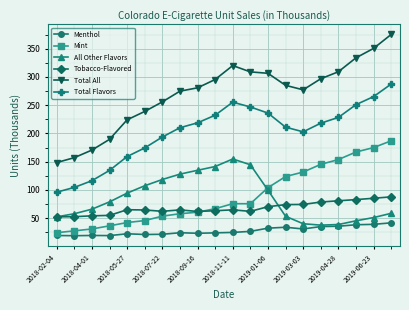

Does the chart have visible grid lines?

Yes